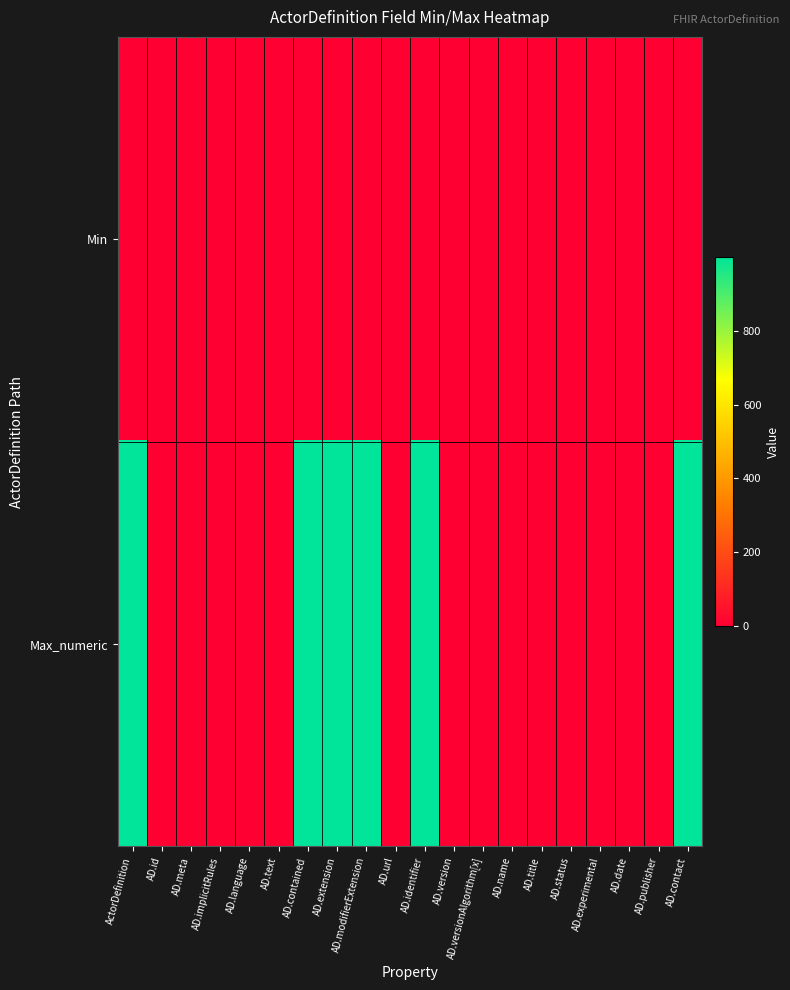

Rank the series at AD.publisher from lowest to highest value.

Min, Max_numeric